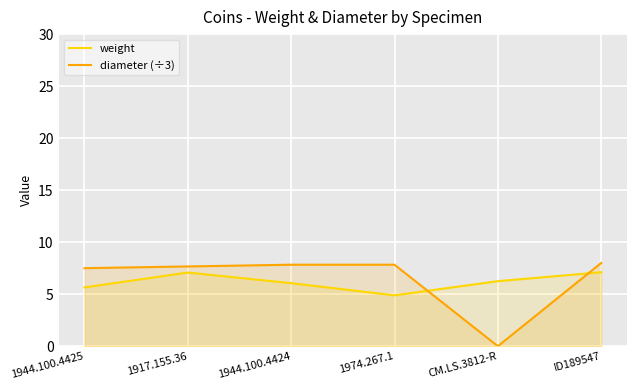

Which series has the largest range (max minus min)?

diameter (÷3)